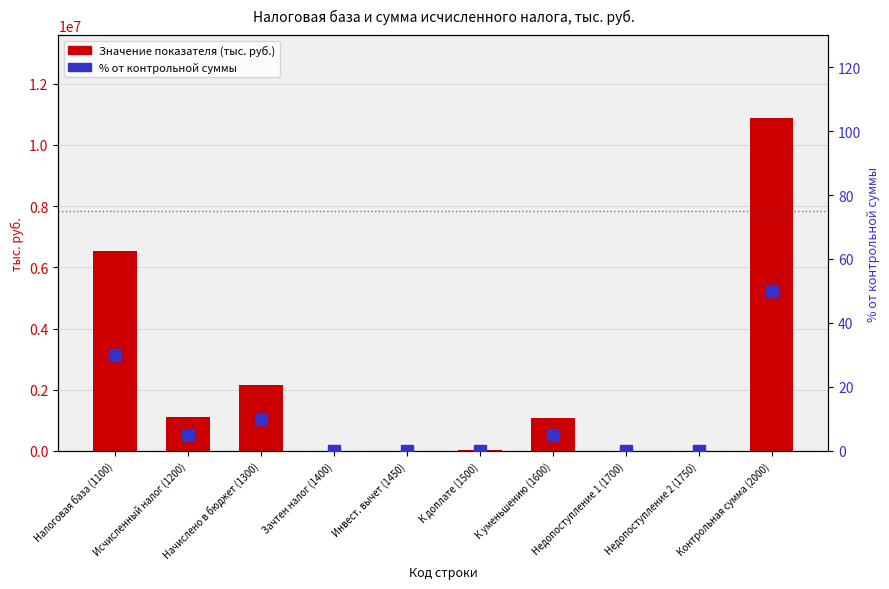

Reading right to left, list all the values displayed in this chart.

Значение показателя (тыс. руб.): 10872647.0	0.0	0.0	1062964.0	20610.0	0.0	4197.0	2147812.0	1109655.0	6527382.0
% от контрольной суммы: 50.0	0.0	0.0	4.9	0.1	0.0	0.0	9.9	5.1	30.0